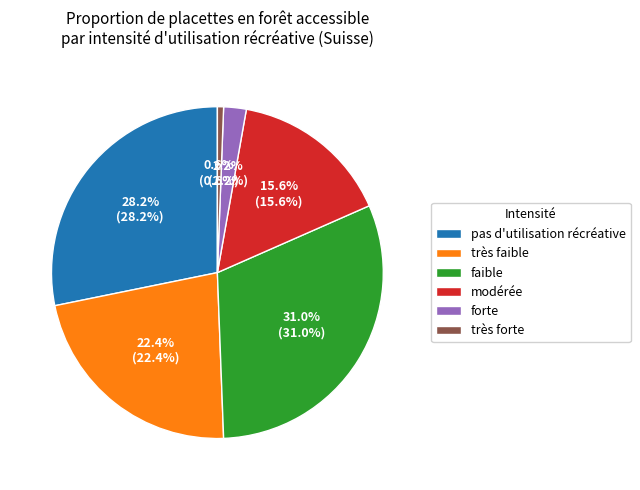

How many slices are in this pie chart?

6